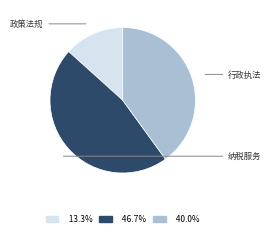

True or false: 政策法规 accounts for 2% of the total.

False